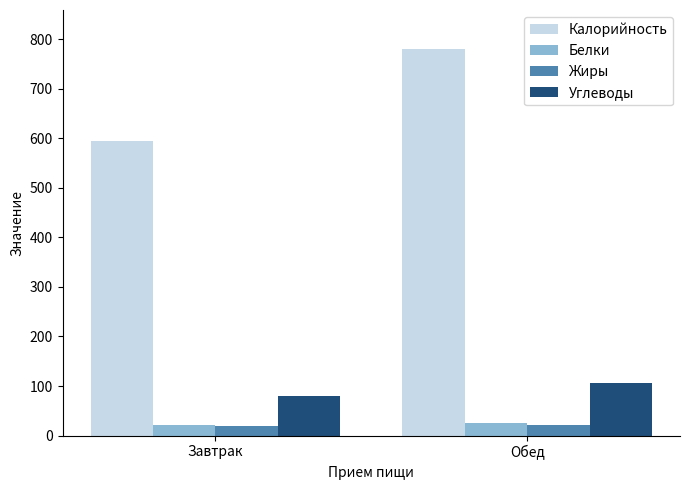

At which label does Углеводы reach its peak?

Обед